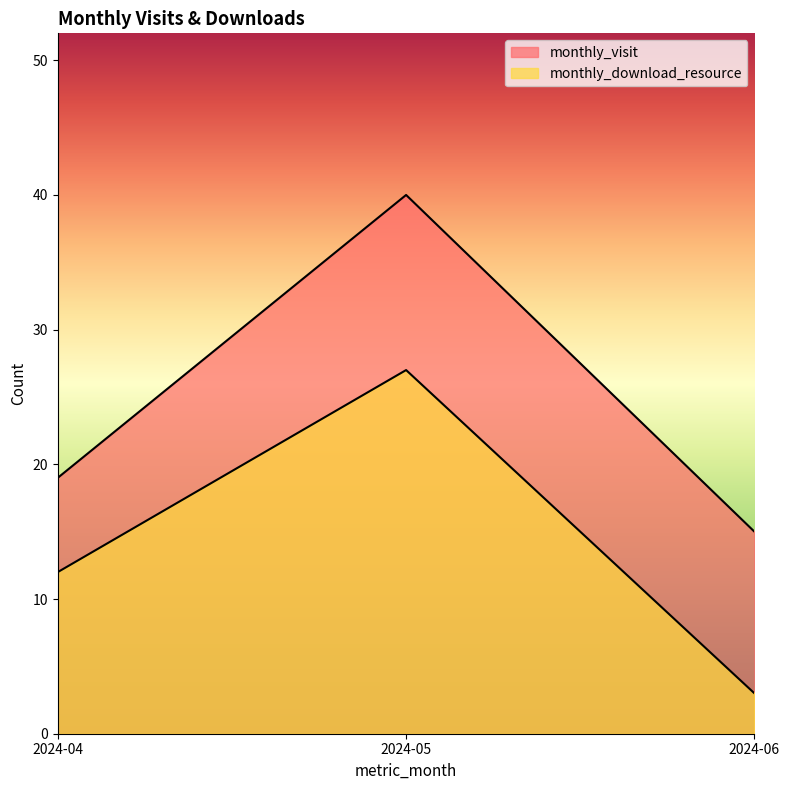

Which label corresponds to the largest value in the chart?

2024-05